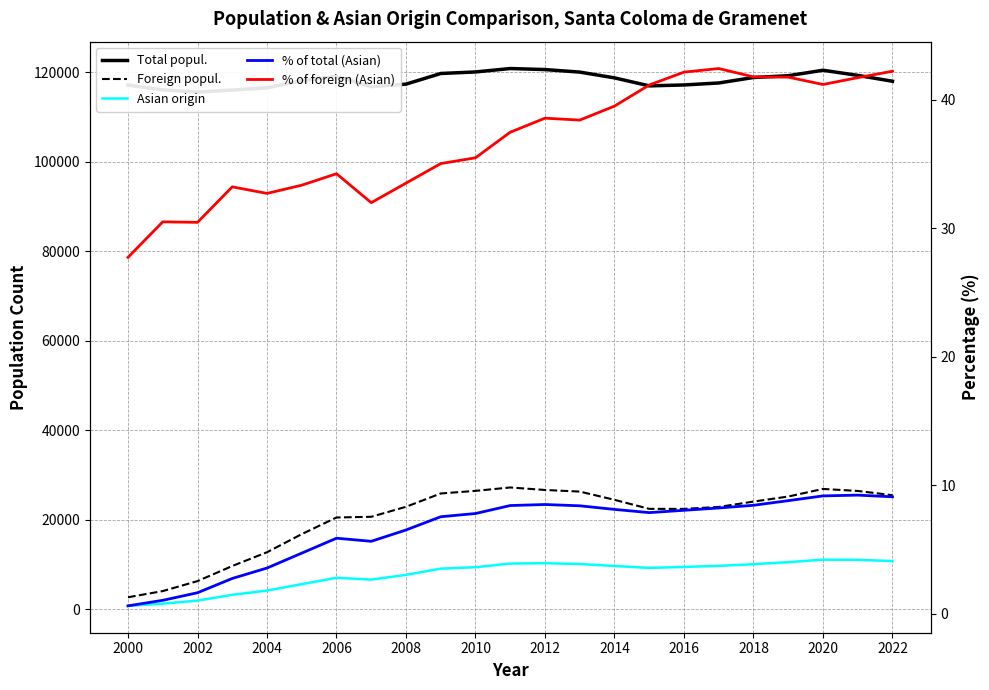

Does the chart display data point markers on the line(s)?

No